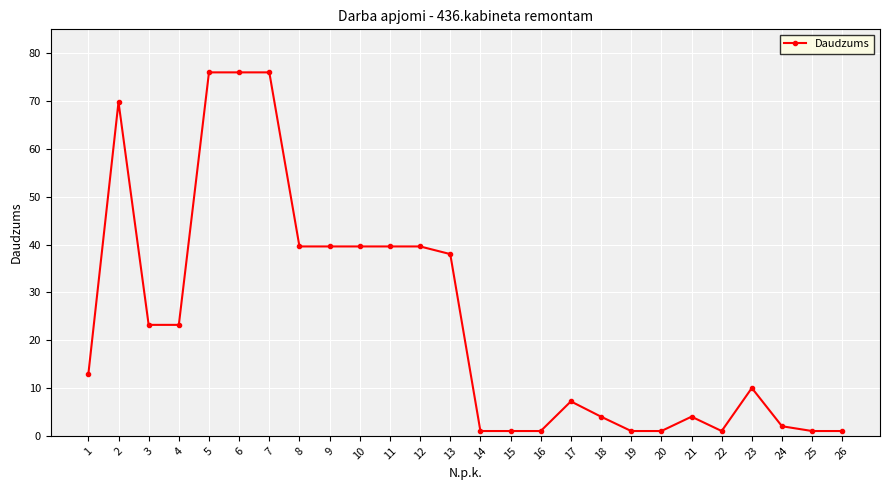

Reading right to left, what are all the values shown in this chart?

1.0	1.0	2.0	10.0	1.0	4.0	1.0	1.0	4.0	7.2	1.0	1.0	1.0	38.0	39.6	39.6	39.6	39.6	39.6	76.0	76.0	76.0	23.2	23.2	69.8	12.9